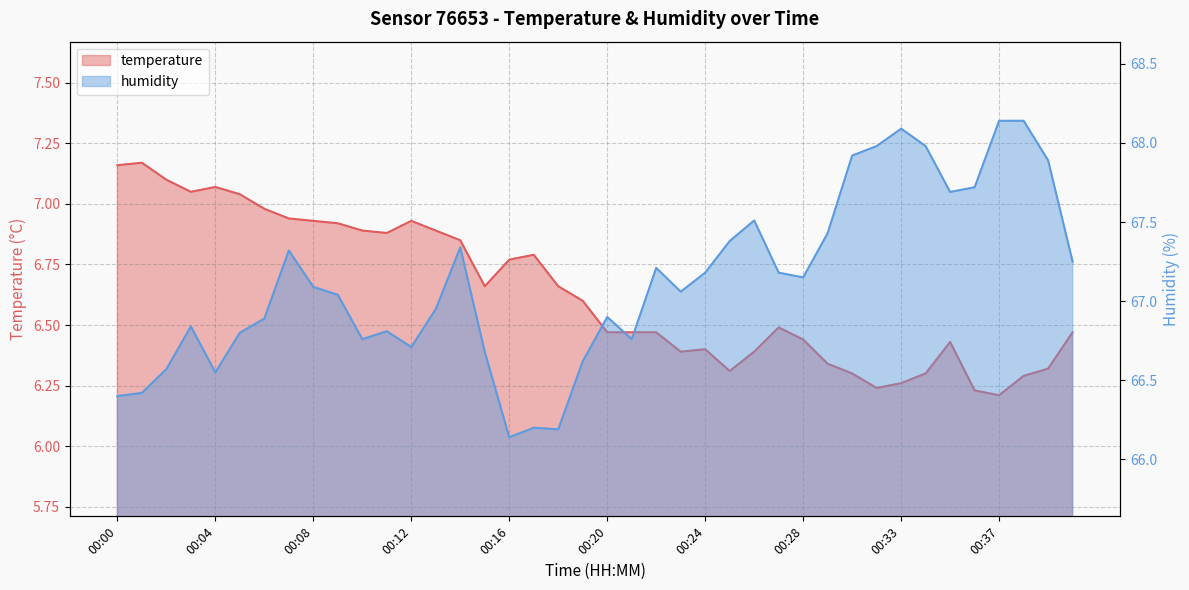

What is the value of the humidity point at the 33rd from the left?

68.1